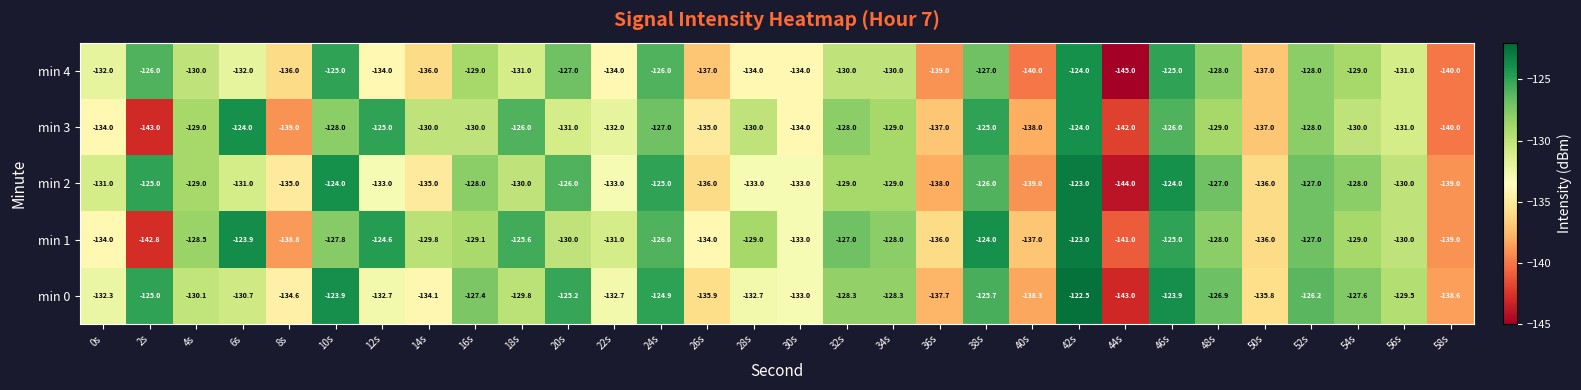

Where does the min 2 series first go above -130?

2s